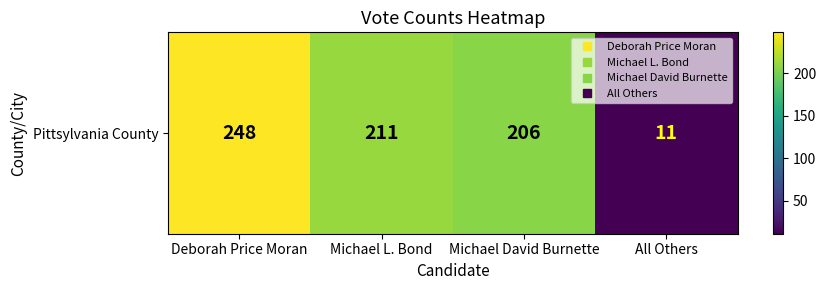

What is the smallest value displayed?

11